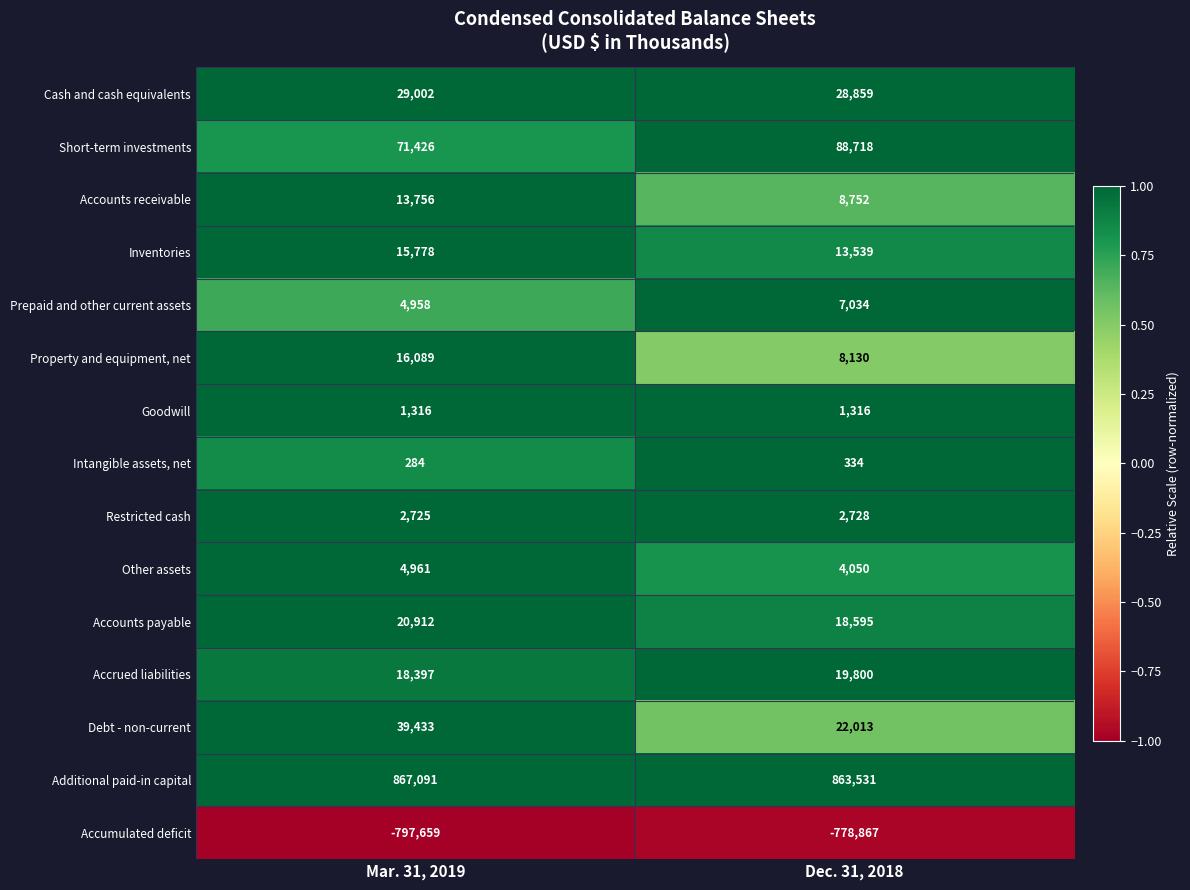

What is the total value across all series at Dec. 31, 2018?

308532